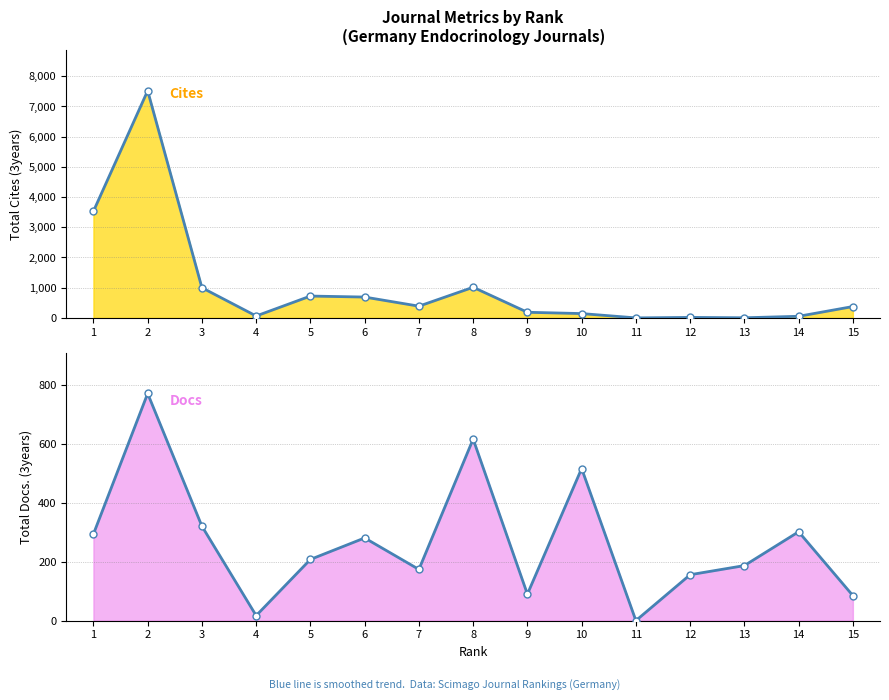

At which category is the sum across all series the highest?

2